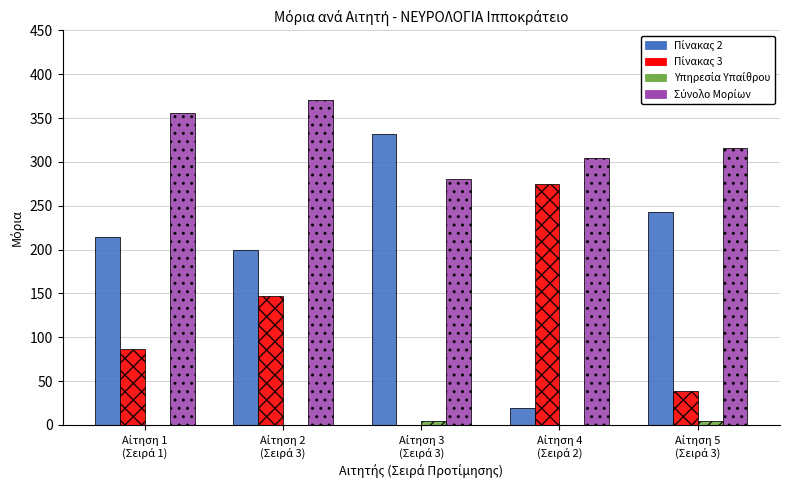

What is the greatest value displayed?

371.0